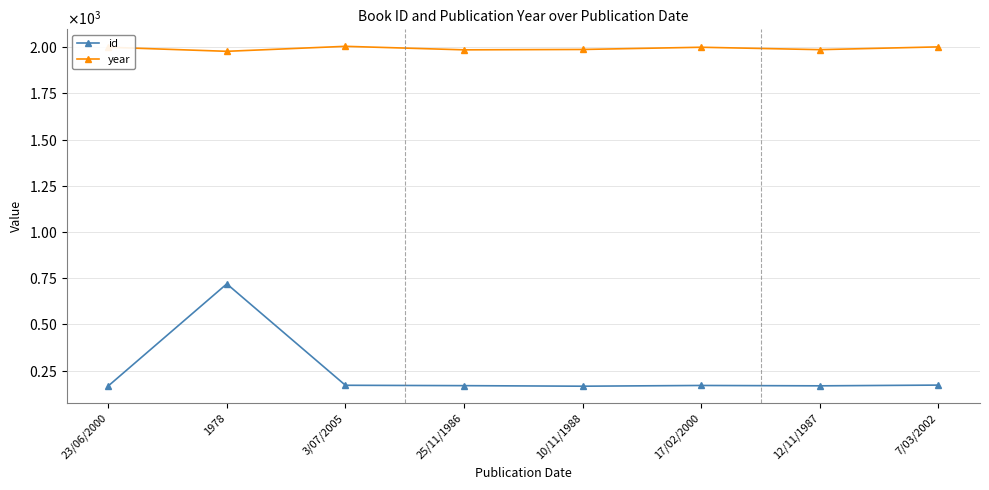

What are all the series names shown in the legend?

id, year